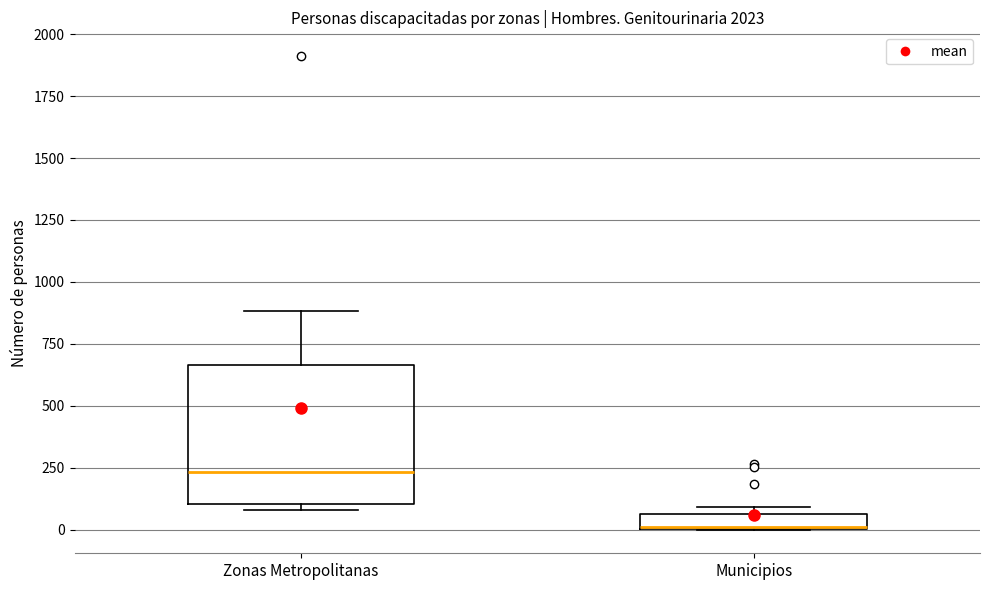

Where does the median line of the box for Zonas Metropolitanas sit on the y-axis? The values are not printed on the chart, so give them approximately, as read against the axis.

250